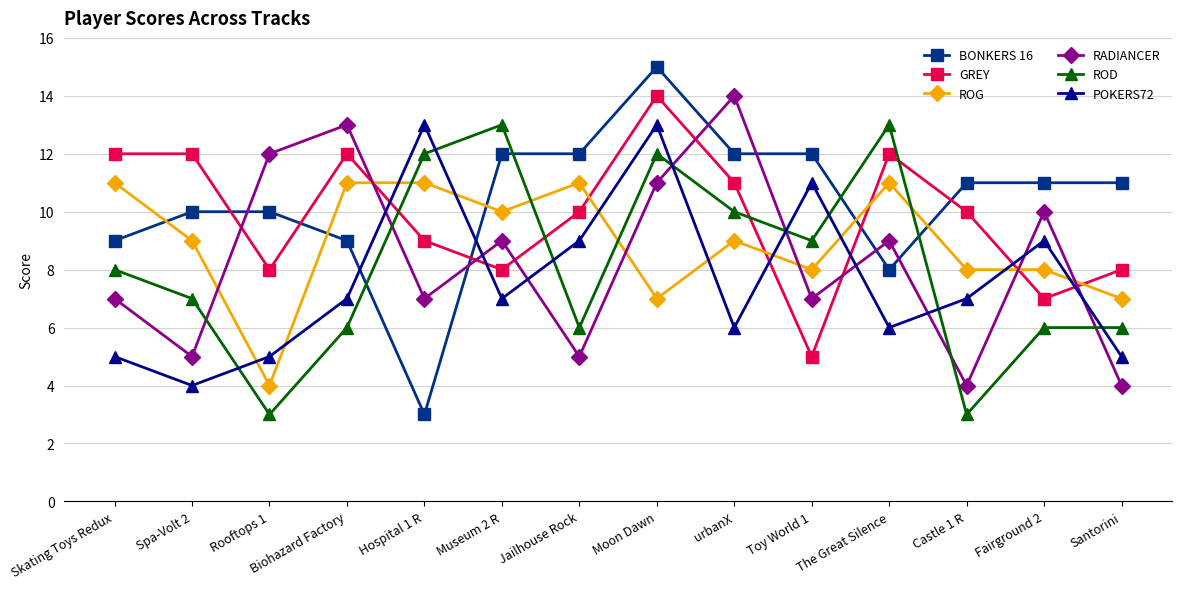

What is the difference between the second highest and minimum values in the RADIANCER series?

9